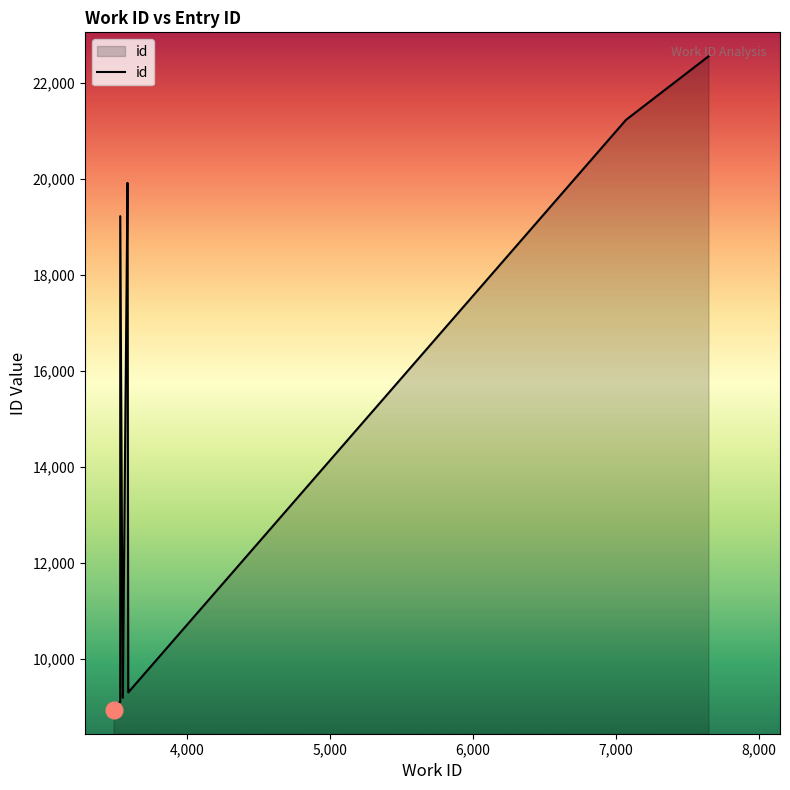

What is the label of the 5th point from the left?

3591